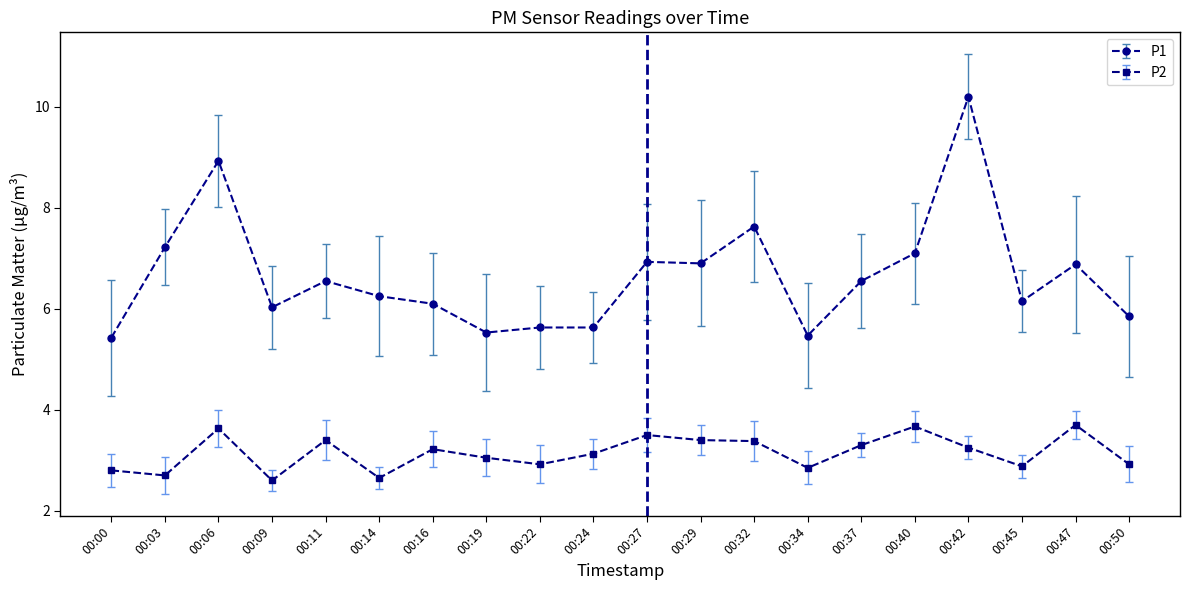

List the series in order of their overall mean, lowest first.

P2, P1